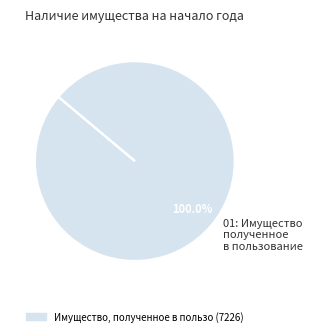

Is 01: Имущество полученное в пользование the majority of the pie?

Yes